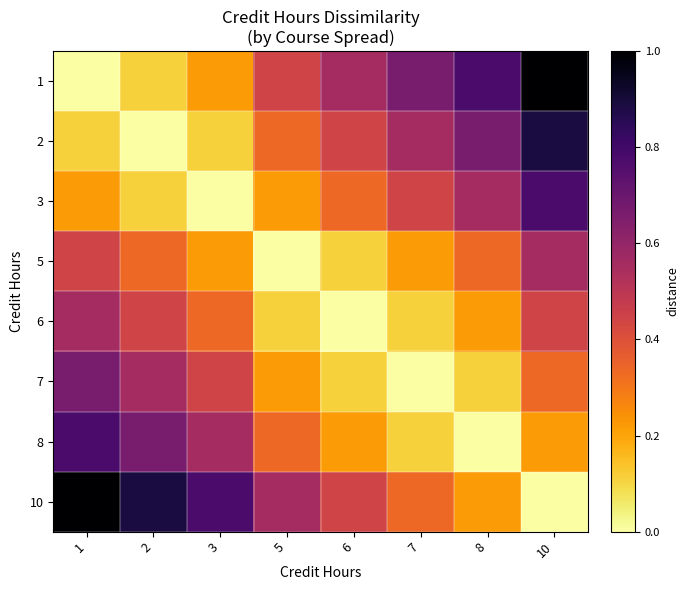

What is the difference between the 6 values at 5 and 2?

0.3